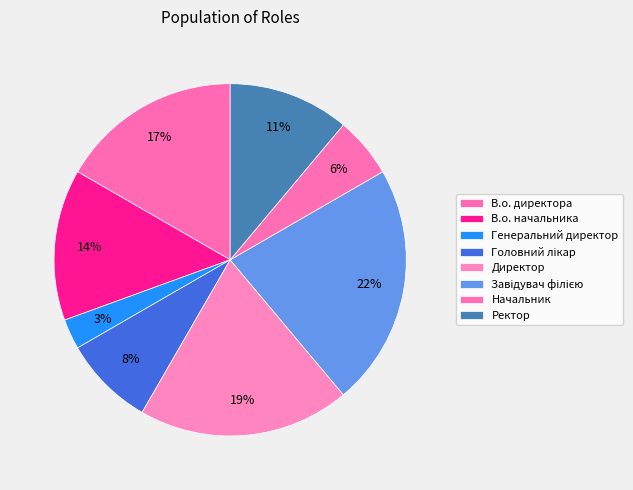

Which category has the smallest portion of the pie?

Генеральний директор